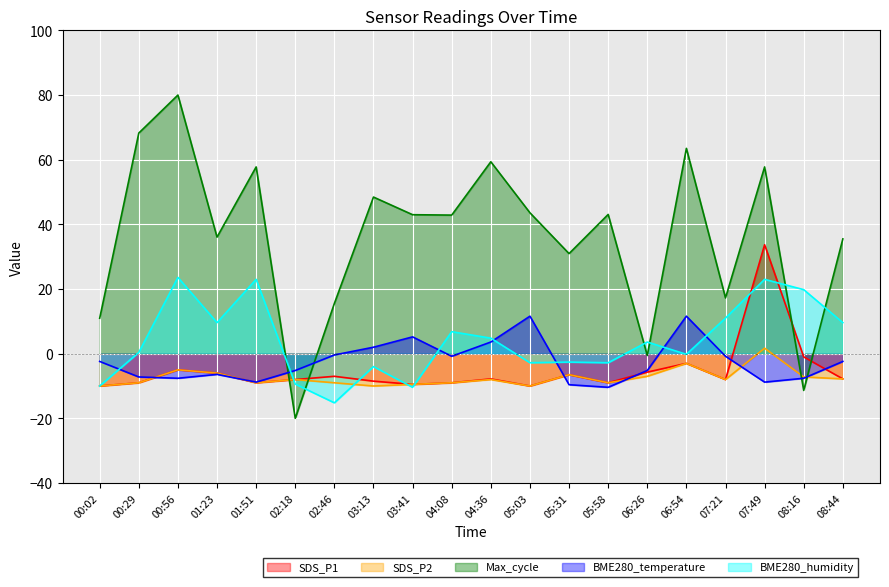

How many interior local peaks does the SDS_P1 series have?

6